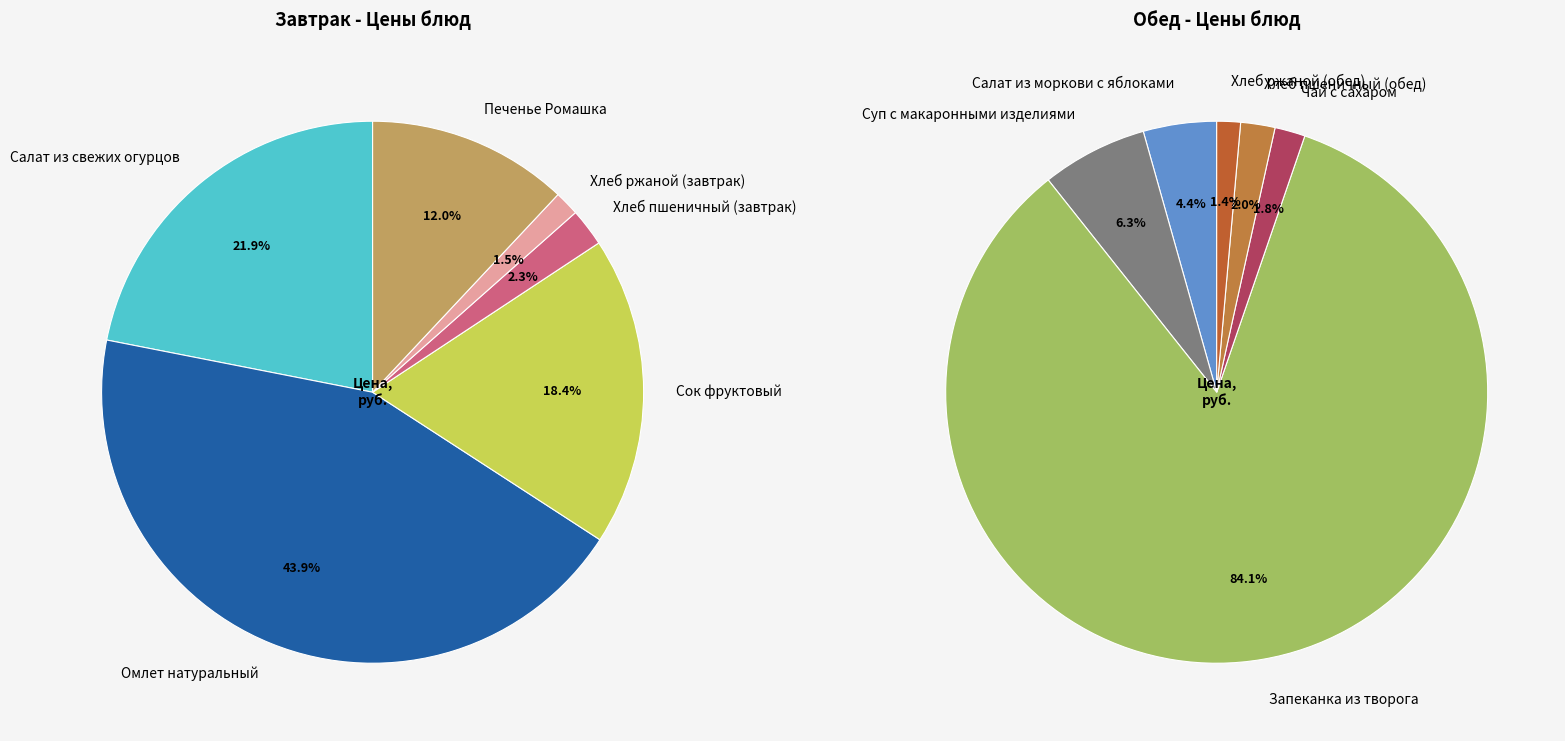

Count the number of slices in the pie.

12